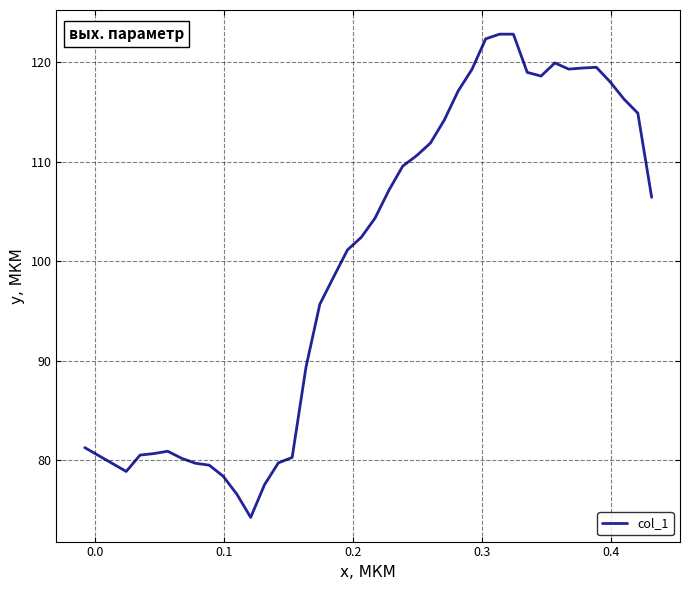

Is this an area chart (filled region under the line)?

No